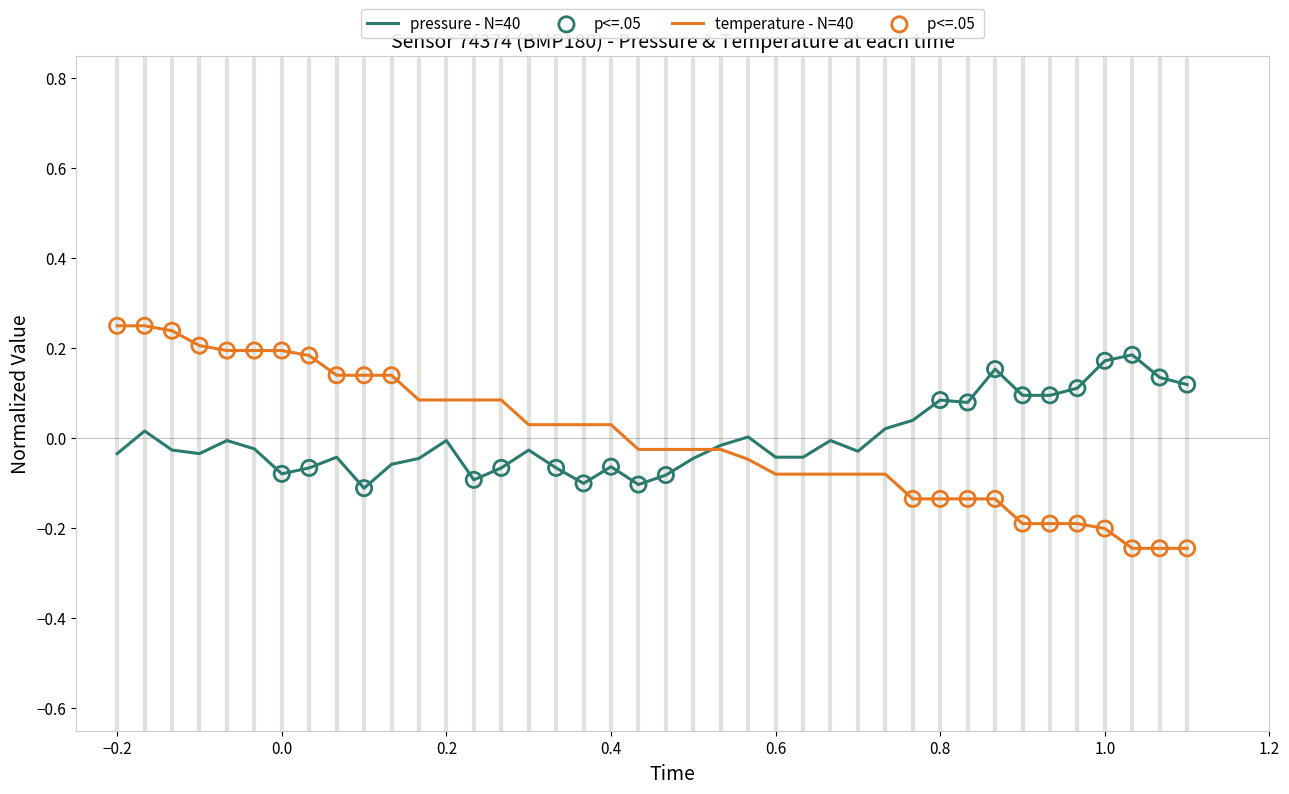

Rank the series by their maximum value, from lowest to highest.

pressure - N=40, temperature - N=40